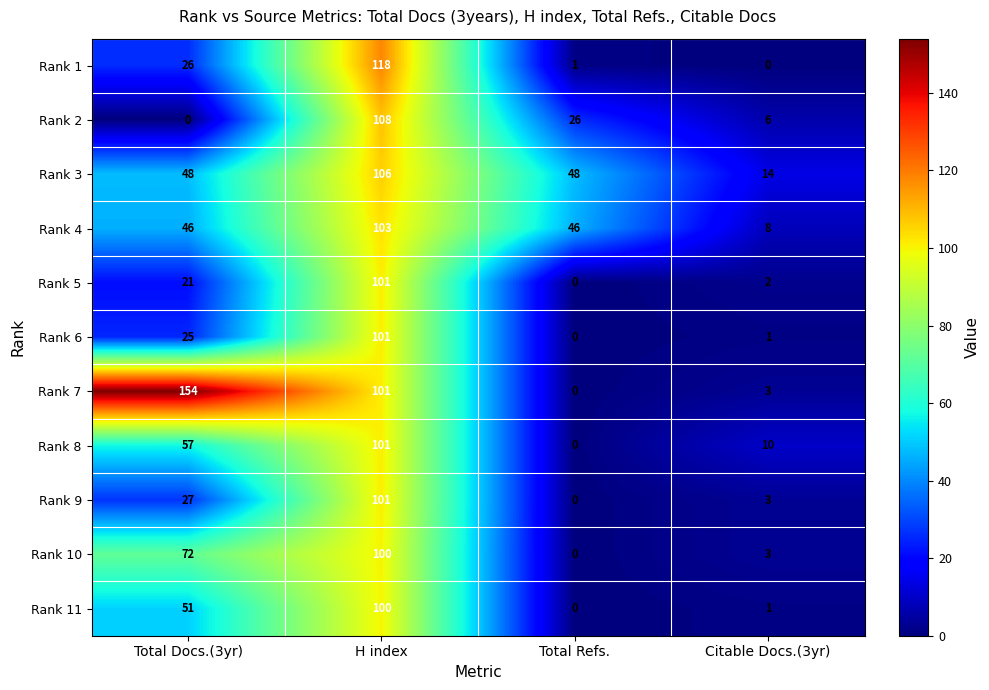

The value of Rank 6 at Total Docs.(3yr) is 35. True or false?

False